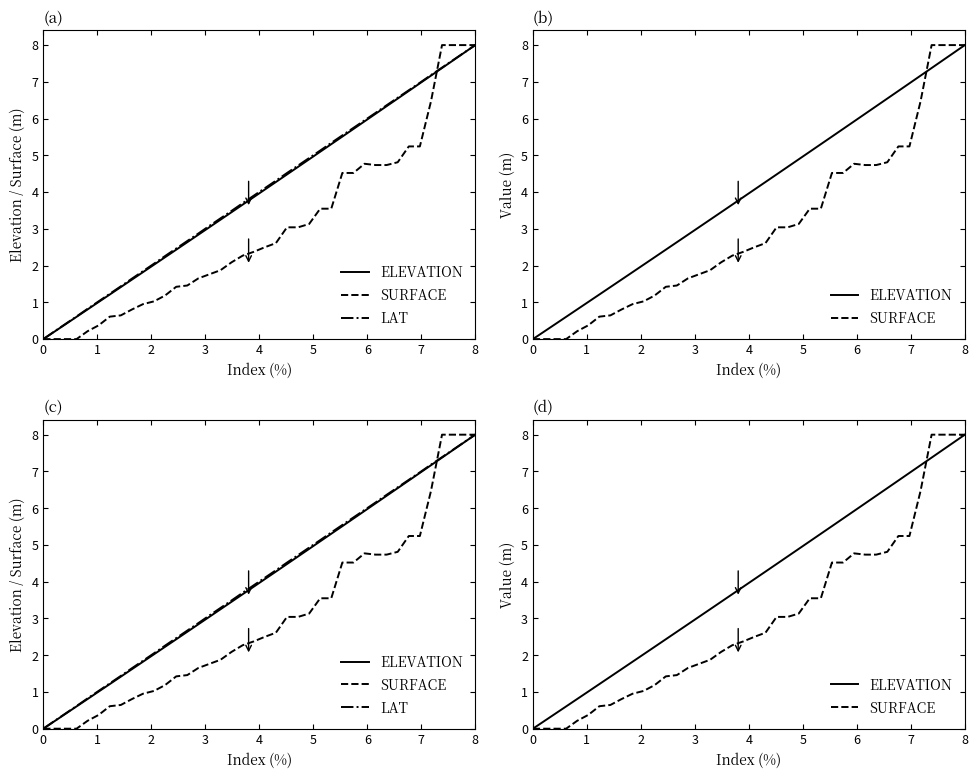

What is the difference between the maximum and minimum values in the ELEVATION series?

8.0